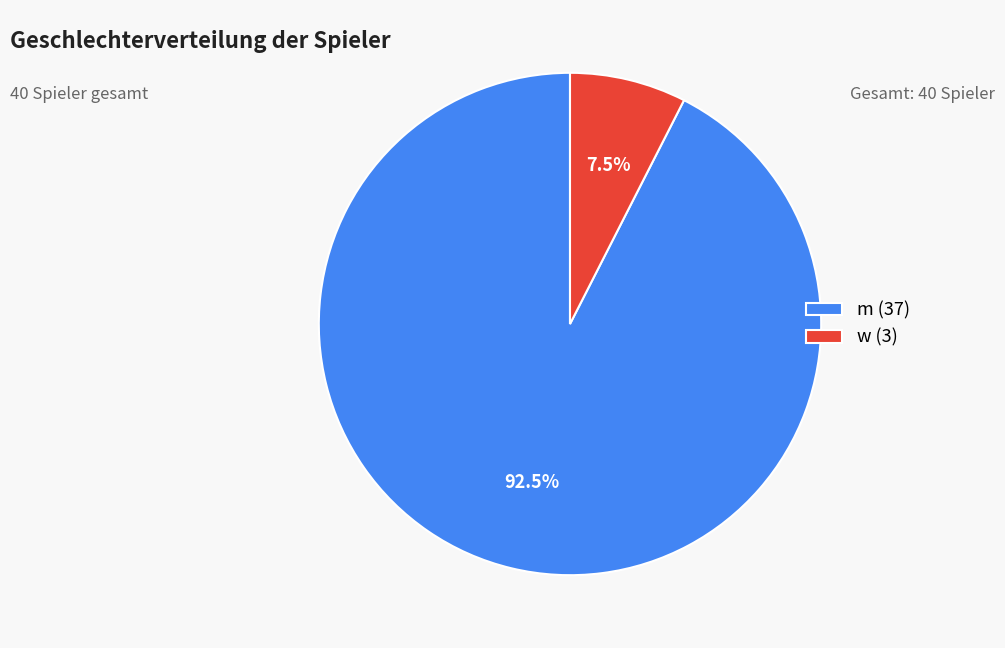

To the nearest percent, what is the combined percentage of m and w?

100%